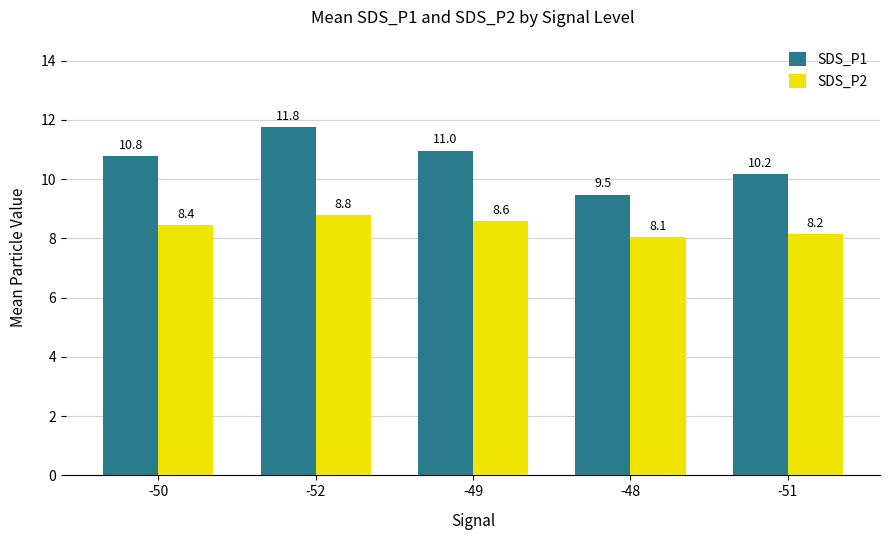

Are the bars horizontal?

No